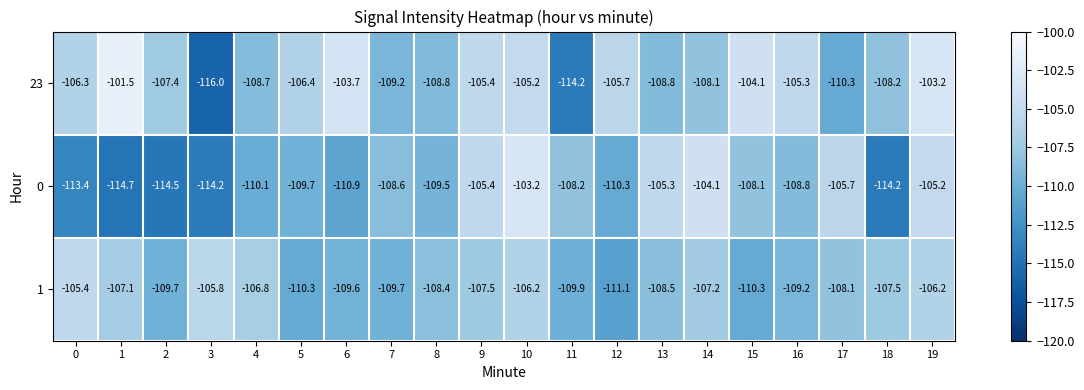

Which series has the largest total across all categories?

23